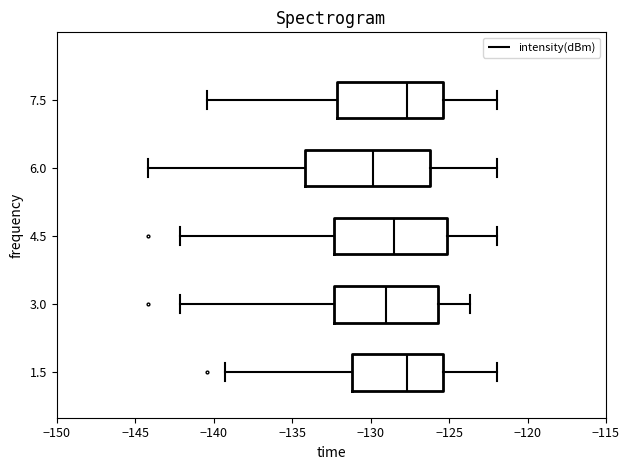

Comparing the boxes themselves (not the whiskers), which one is the widest?

6.0